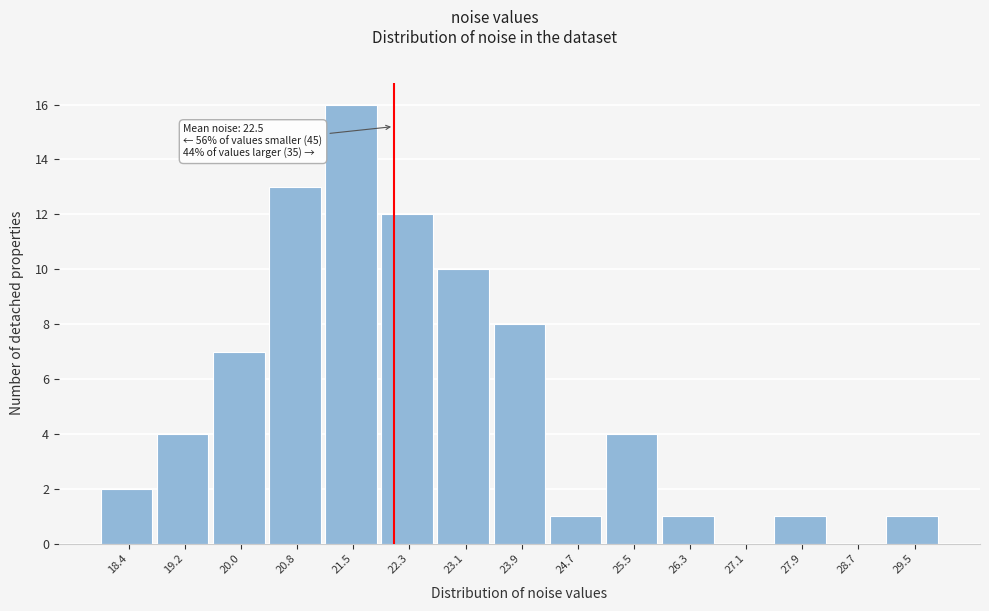

Reading left to right, transcribe all the data shown in this chart.

18.4=2	19.2=4	20.0=7	20.8=13	21.5=16	22.3=12	23.1=10	23.9=8	24.7=1	25.5=4	26.3=1	27.1=0	27.9=1	28.7=0	29.5=1